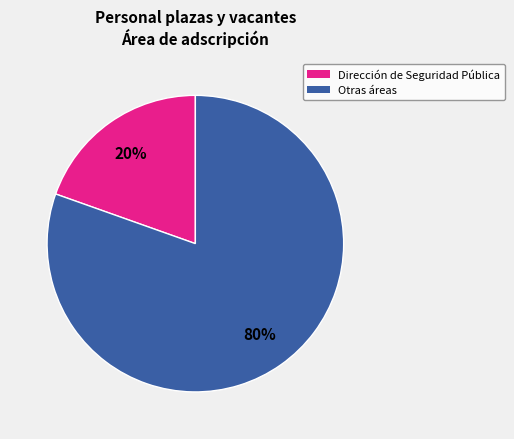

Is there a majority slice in this chart?

Yes